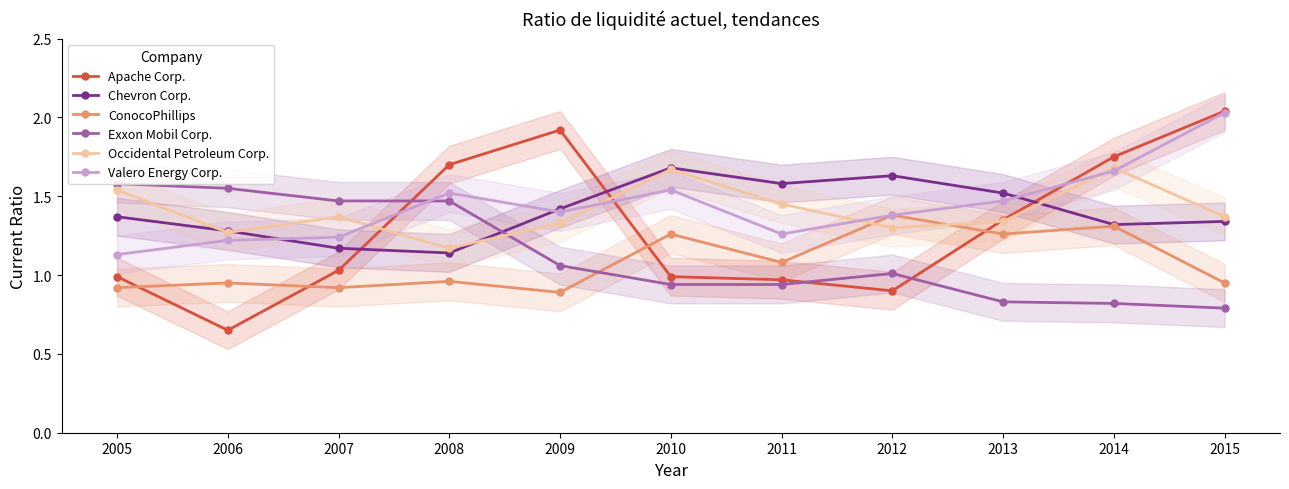

At how many categories does at least one series exceed 1?

11